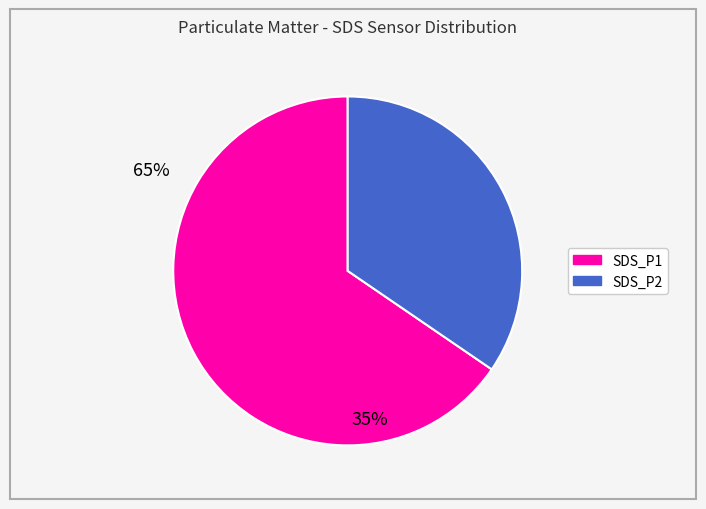

What is the largest slice in the pie chart?

SDS_P1